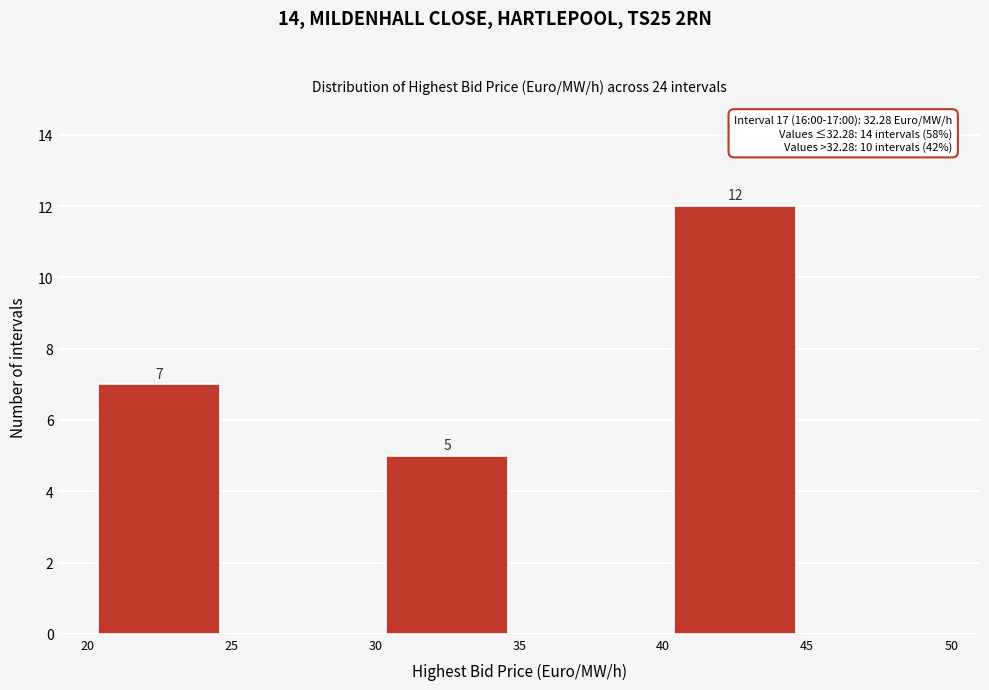

Over which range of the x-axis is the bar tallest?

40 to 45